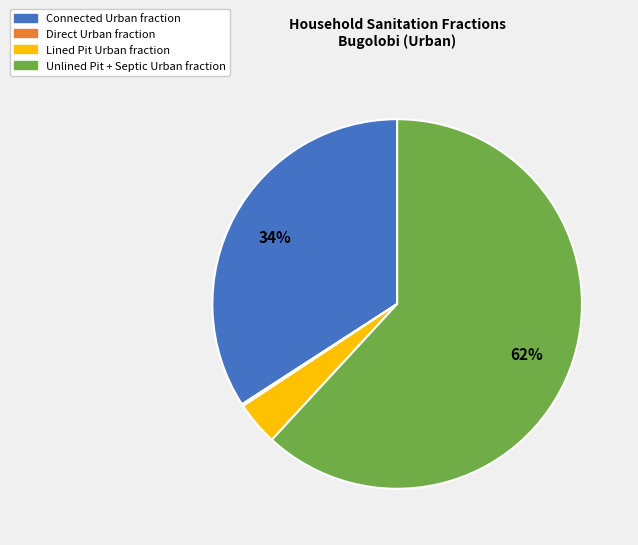

To the nearest percent, what is the difference between the largest and smallest slice percentages?

62%